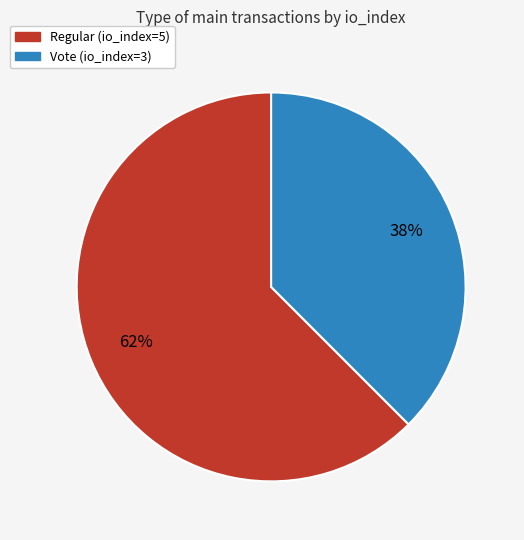

How many segments does this pie chart have?

2